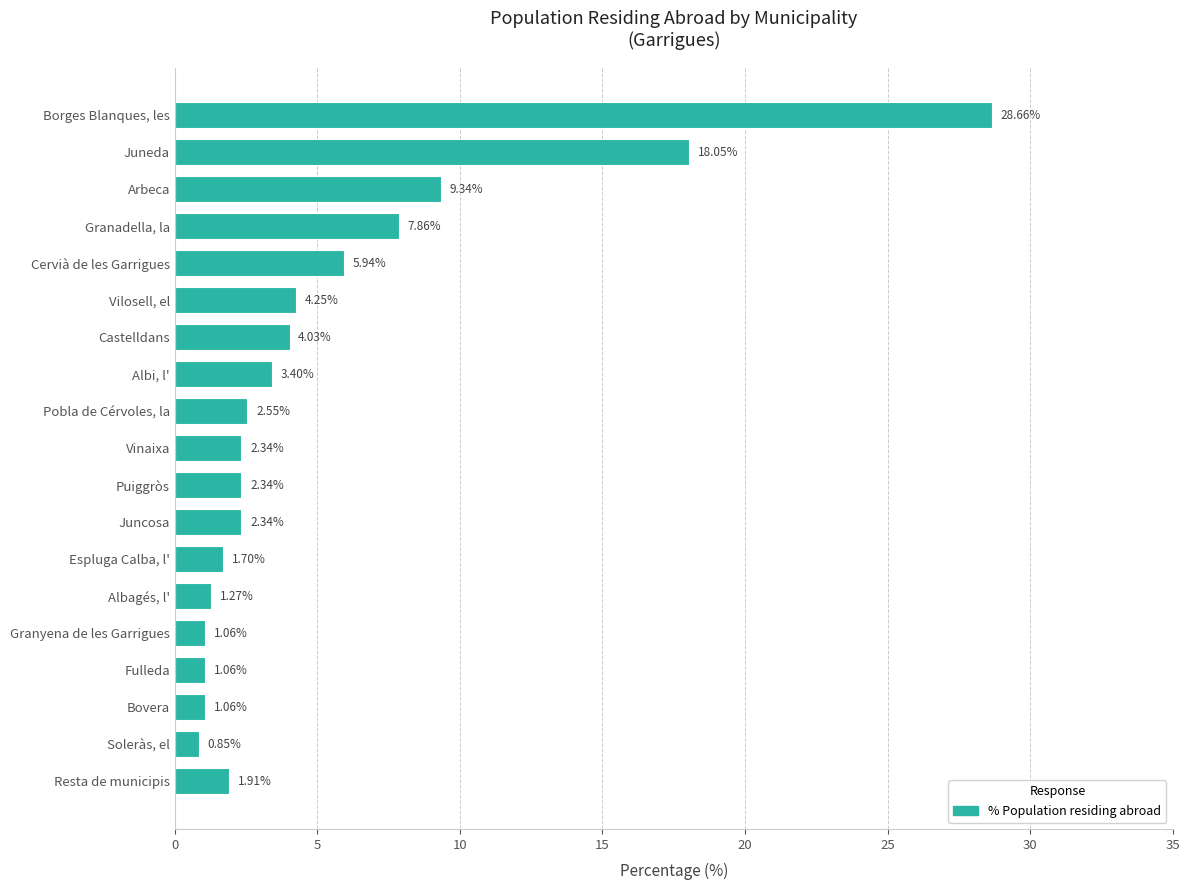

What is the difference between the second highest and second lowest values?

17.0